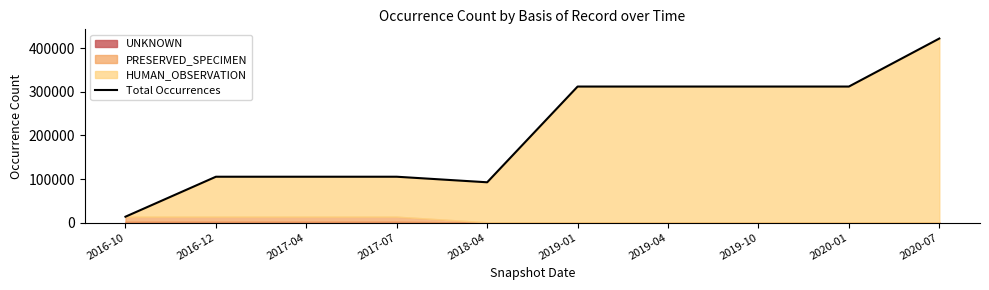

What is the change in value from 2016-12 to 2020-07?

+317327